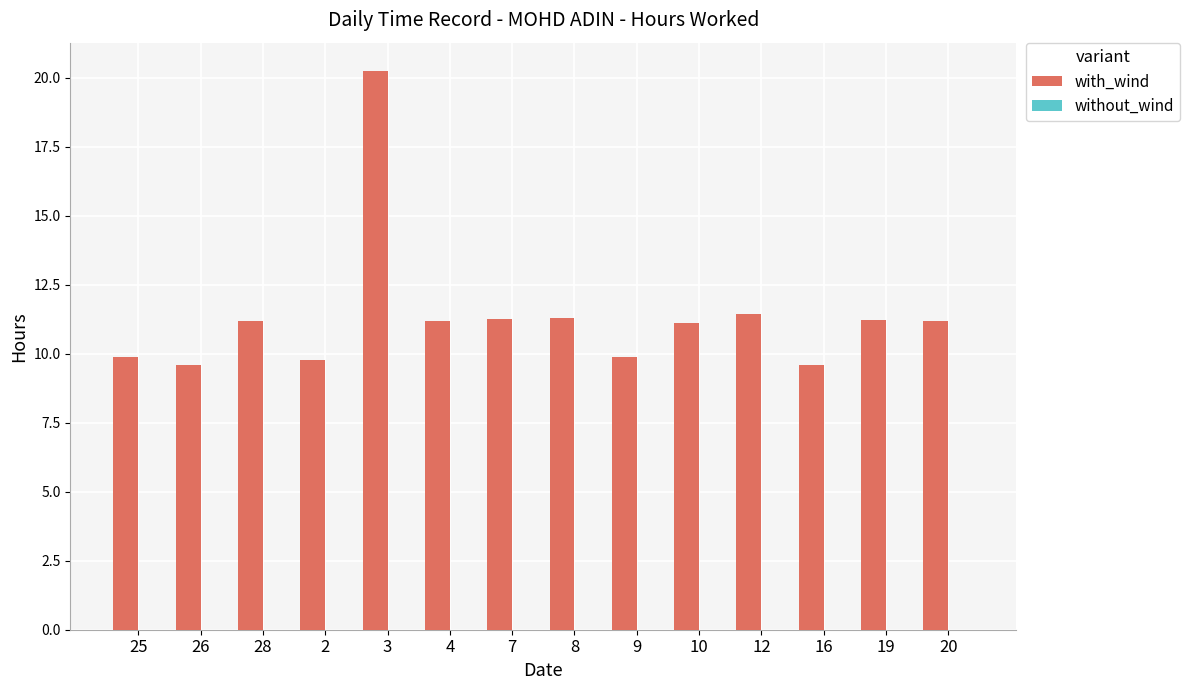

Count the number of data series in this chart.

1